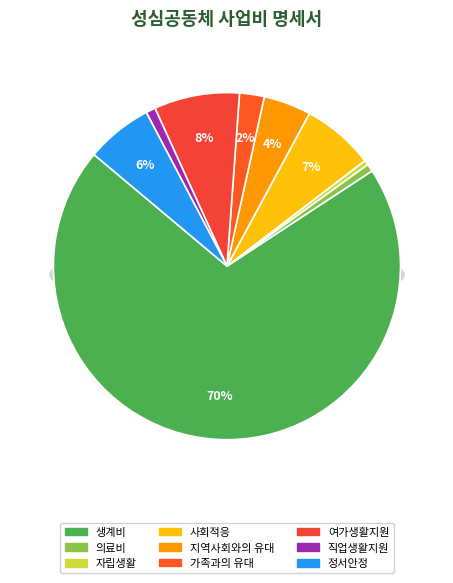

To the nearest percent, what percentage of the pie is 정서안정?

6%